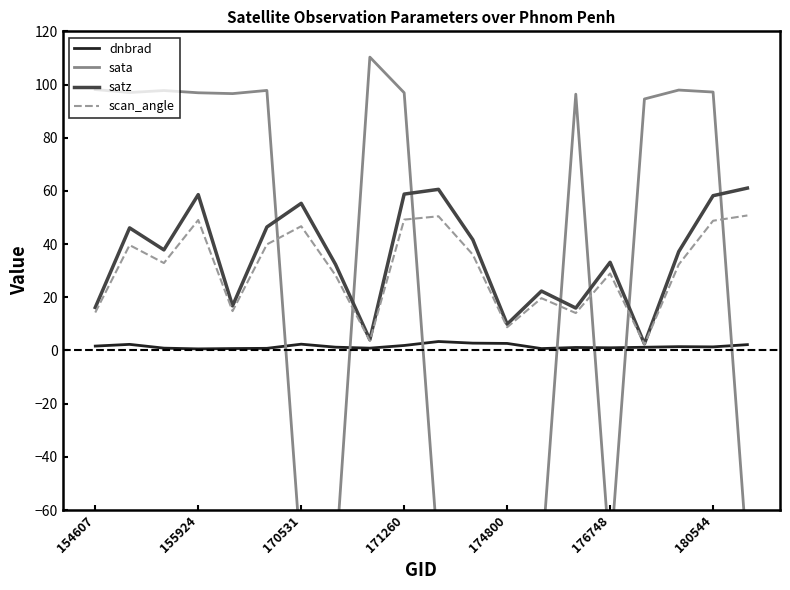

True or false: sata has more than 0 interior local peaks.

True